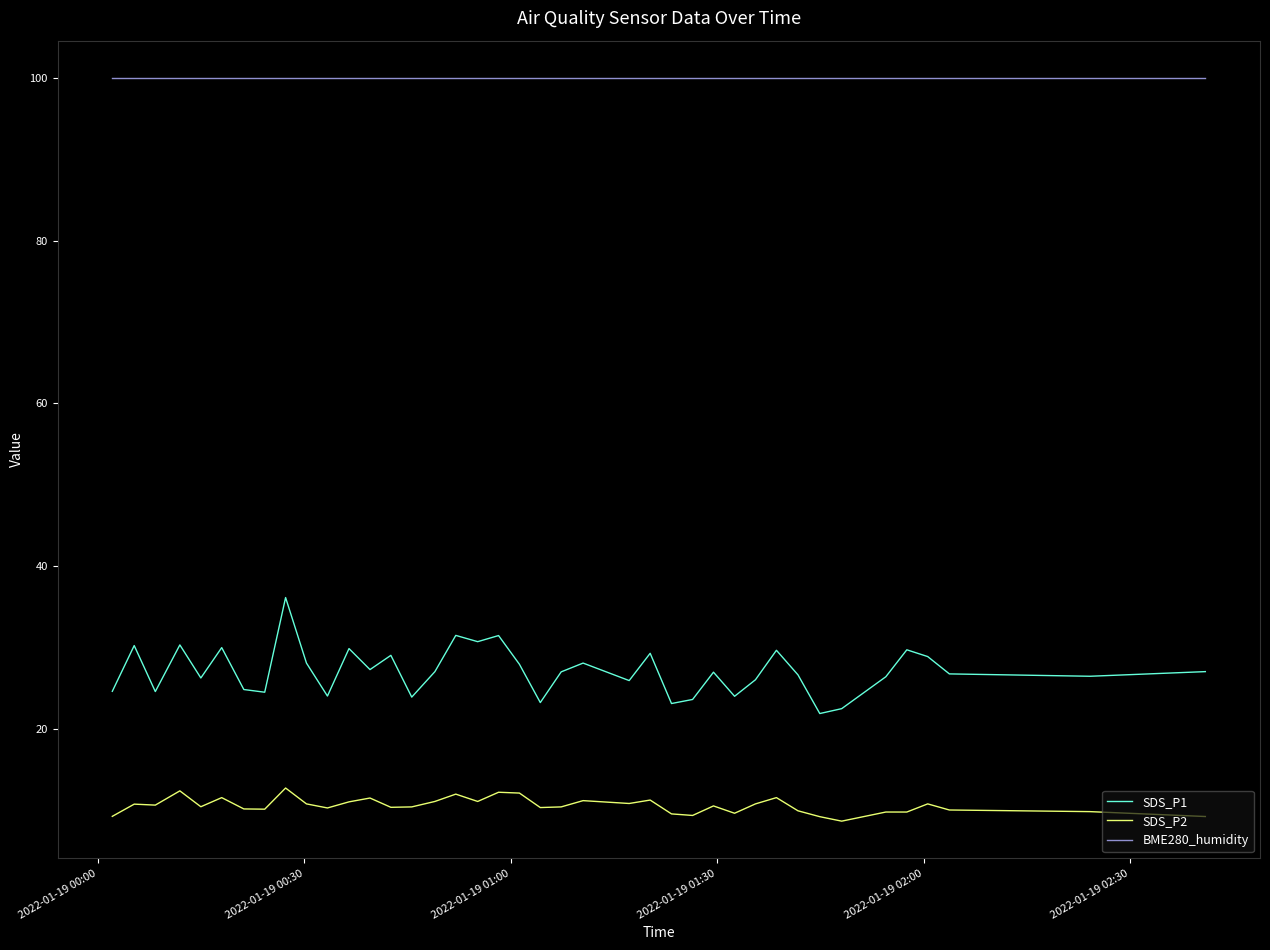

Which series has the largest total across all categories?

BME280_humidity